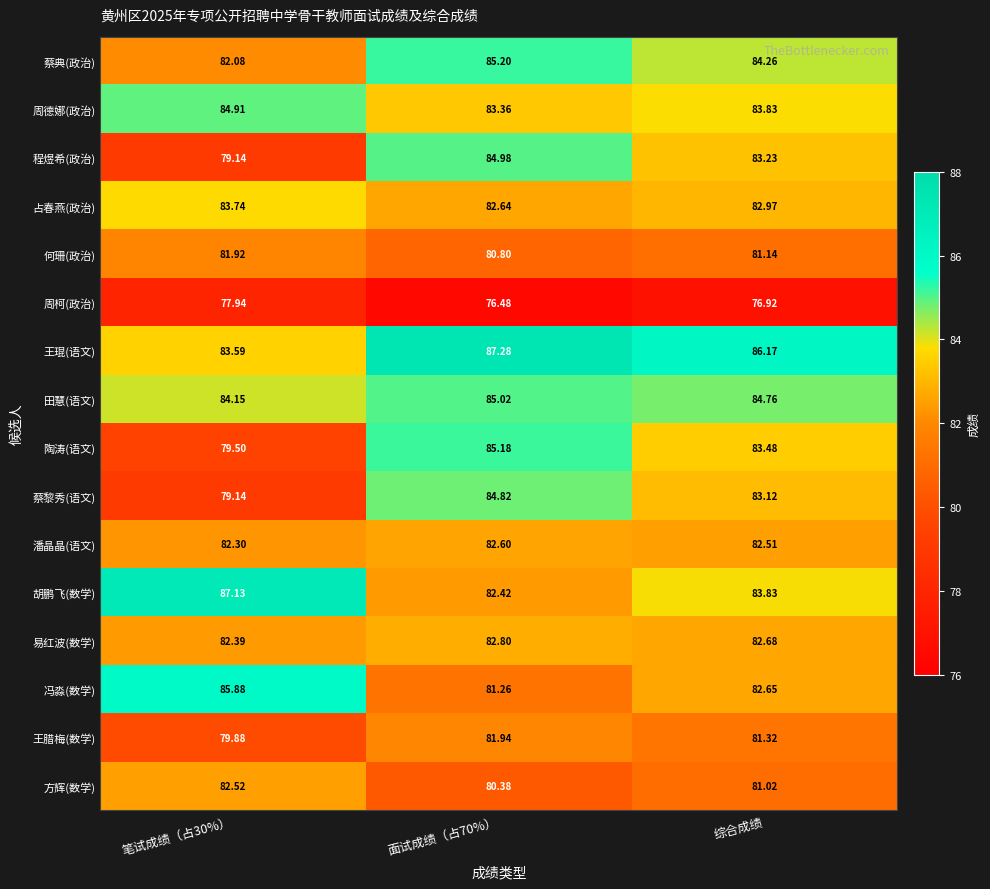

Which series has the largest total across all categories?

王琨(语文)